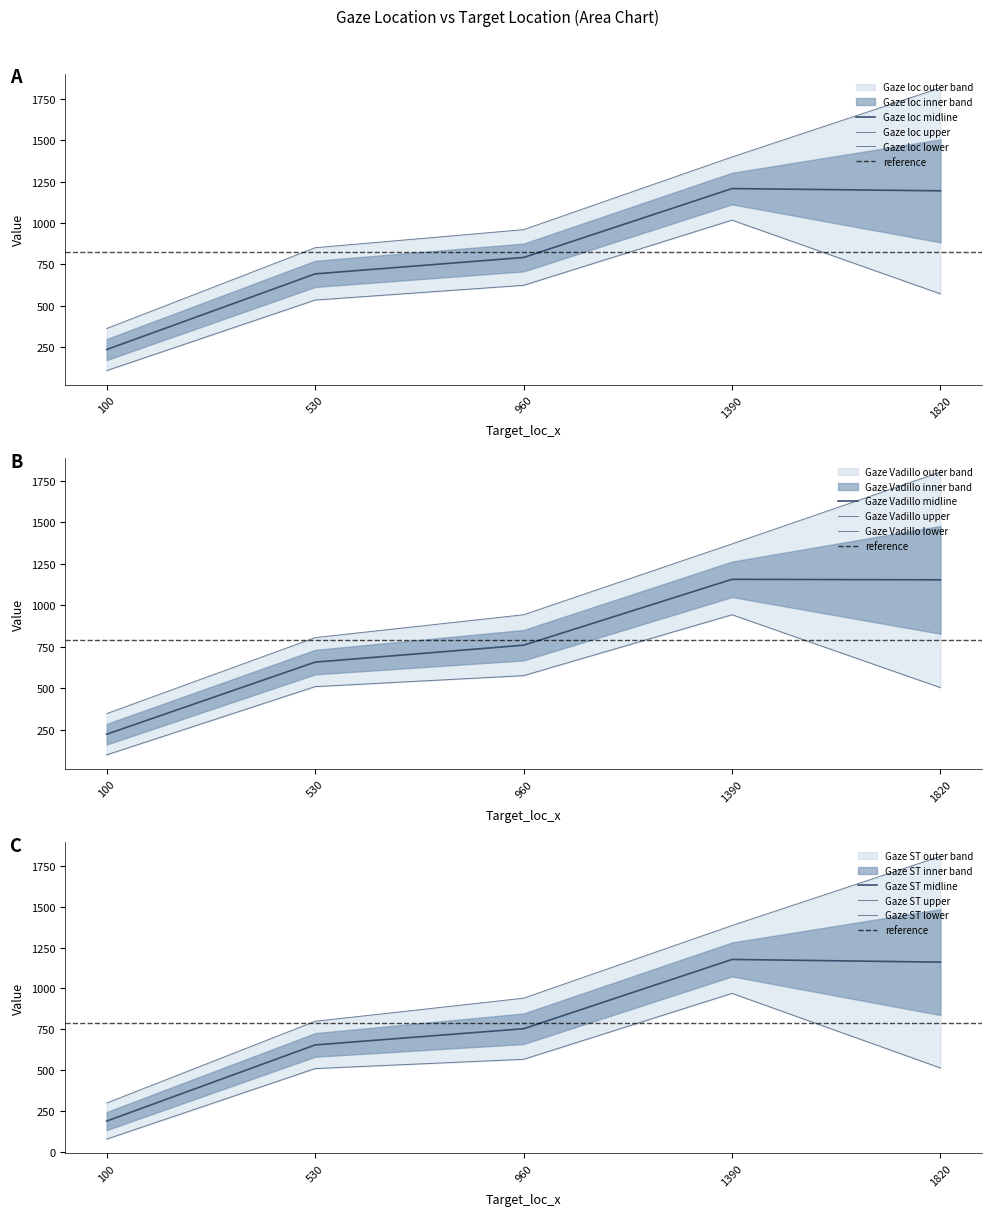

Which category has the highest value in the Gaze_loc_x series?

1820